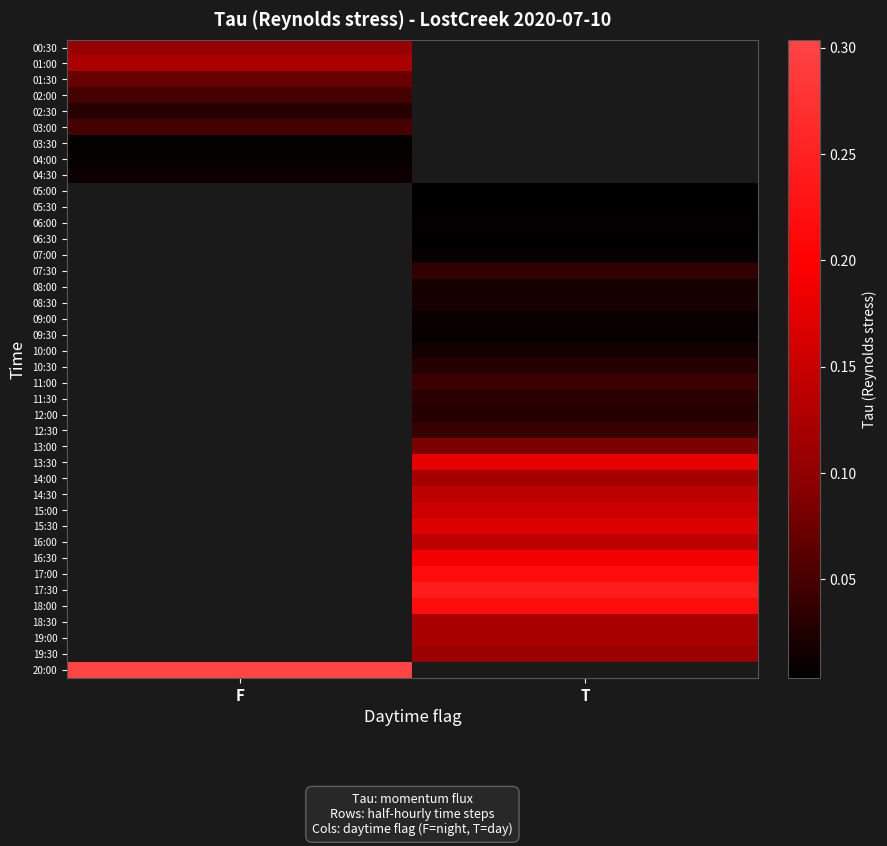

Is it true that 06:30 equals 0.0 at T?

False